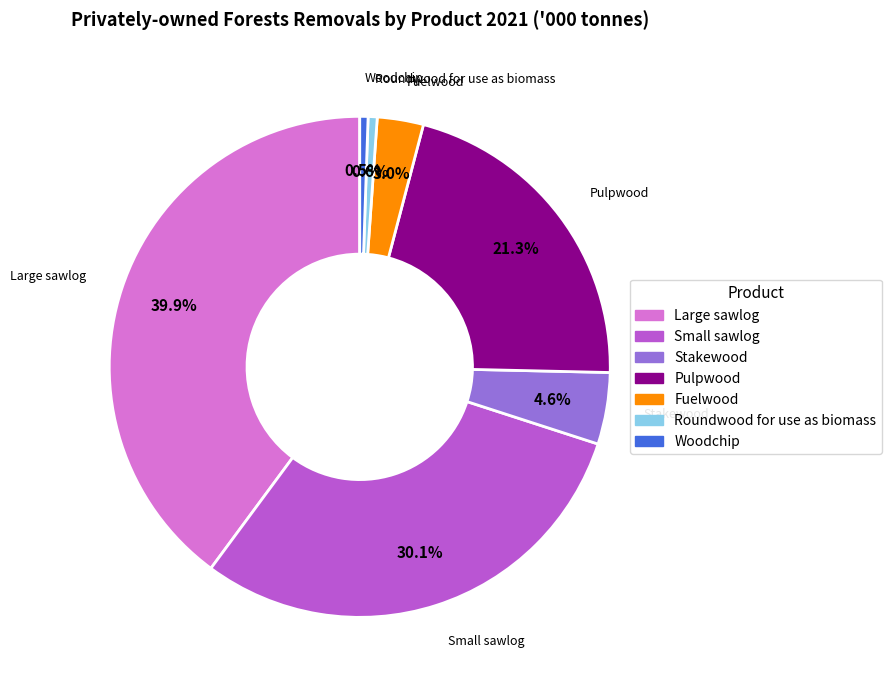

What is the total percentage of Fuelwood and Roundwood for use as biomass?

3.6%